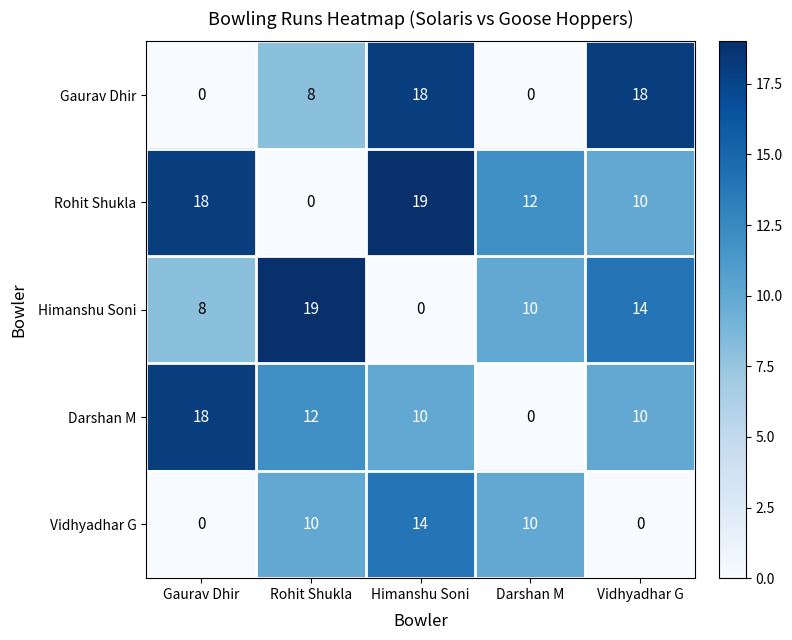

What is the sum of all Rohit Shukla values?

59